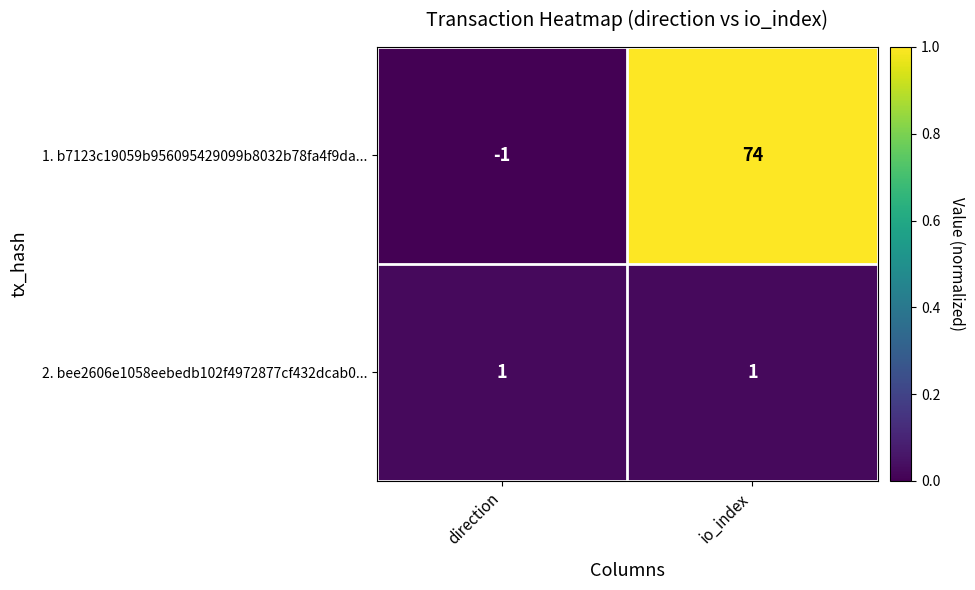

At which category is the sum across all series the highest?

io_index